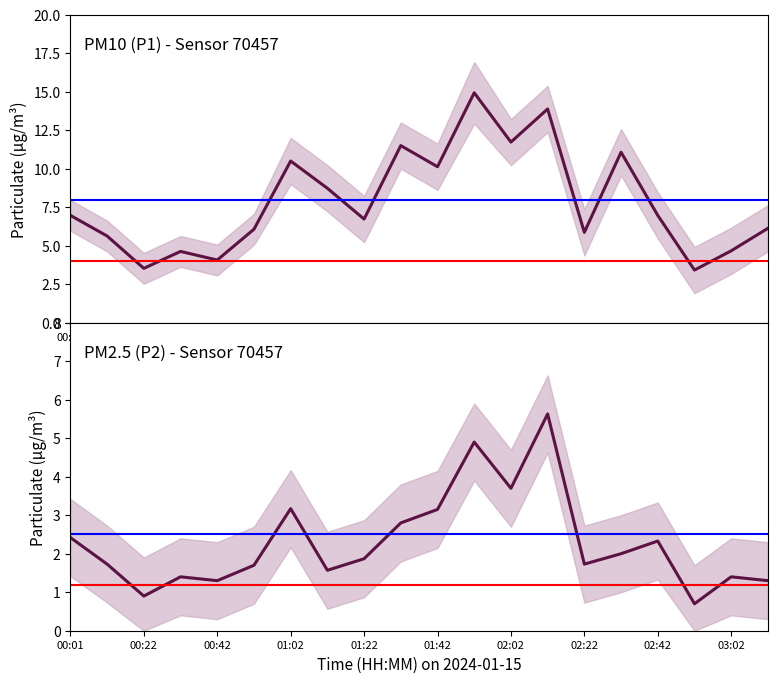

What is the maximum value for P2 (PM2.5)?

5.6